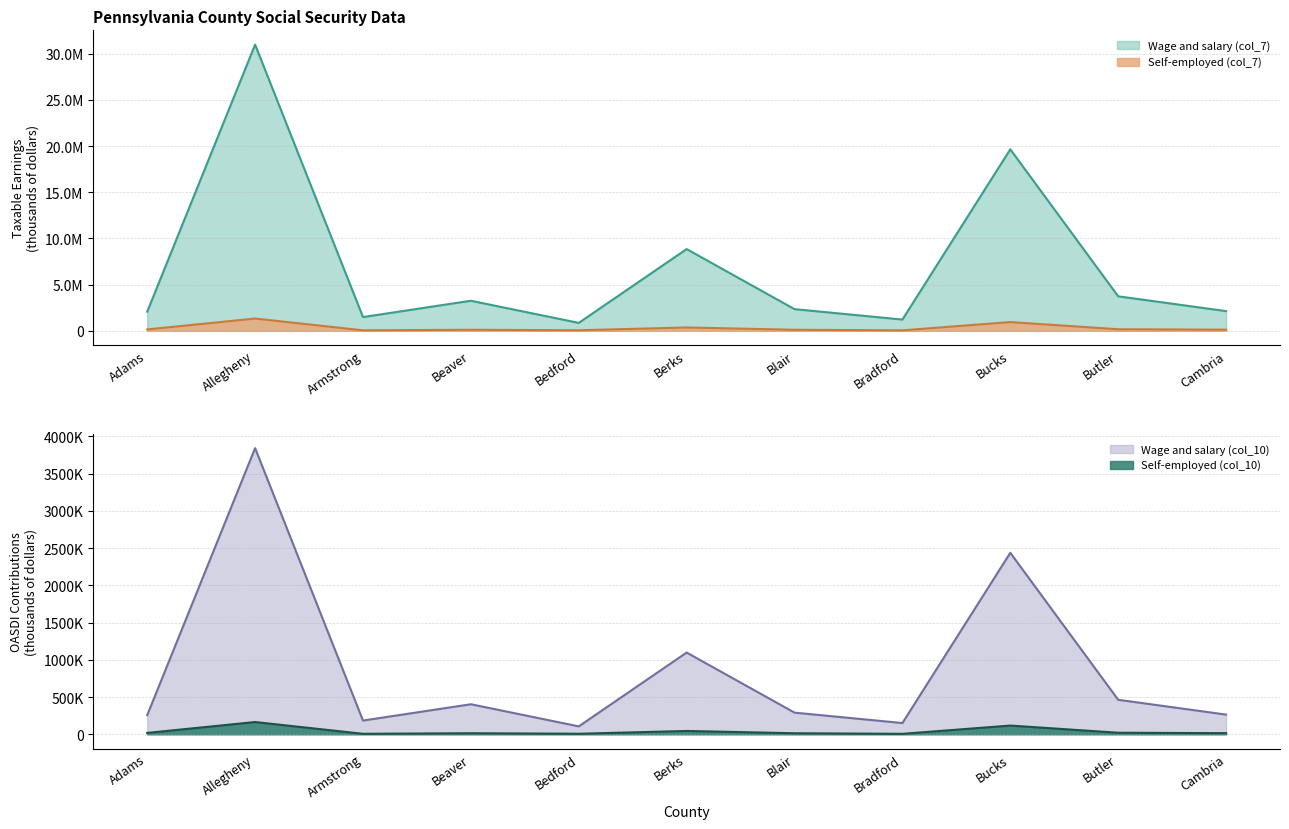

True or false: Wage and salary (col_10) and Self-employed (col_10) cross at least once.

False